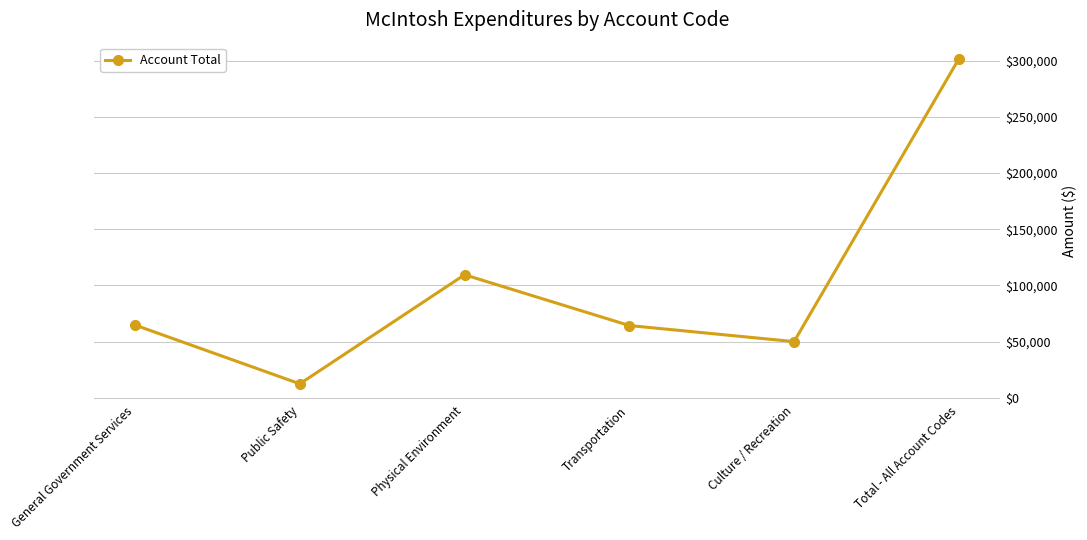

Where is the first local minimum?

Public Safety